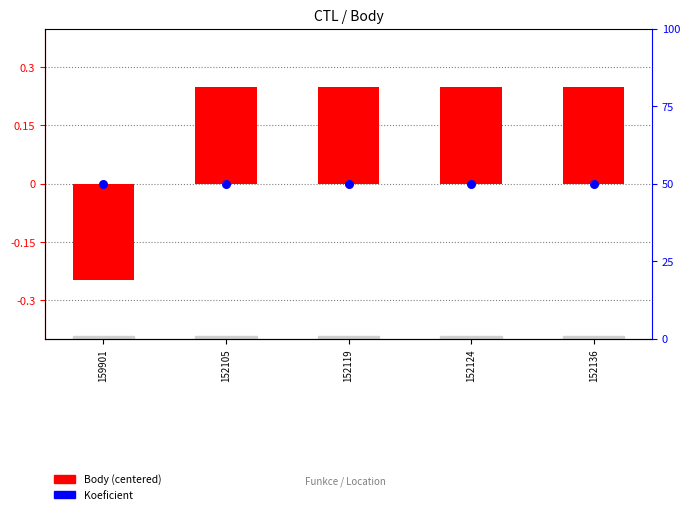

At how many categories does at least one series exceed 0?

5